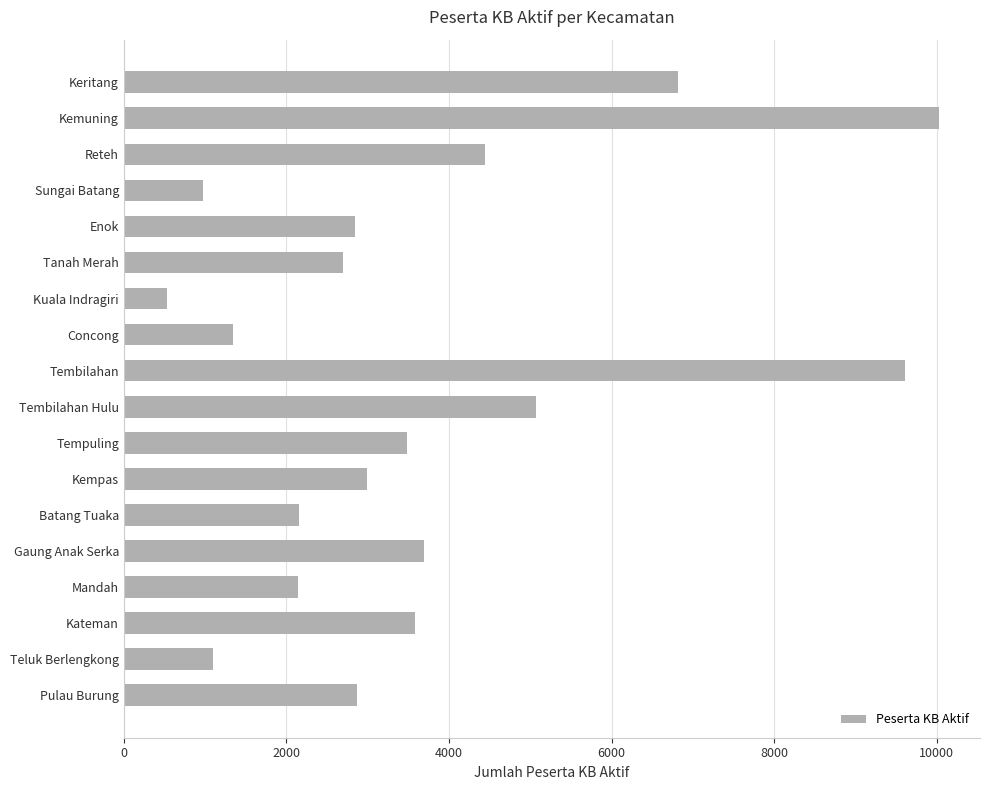

Between Kemuning and Sungai Batang, which is larger?

Kemuning